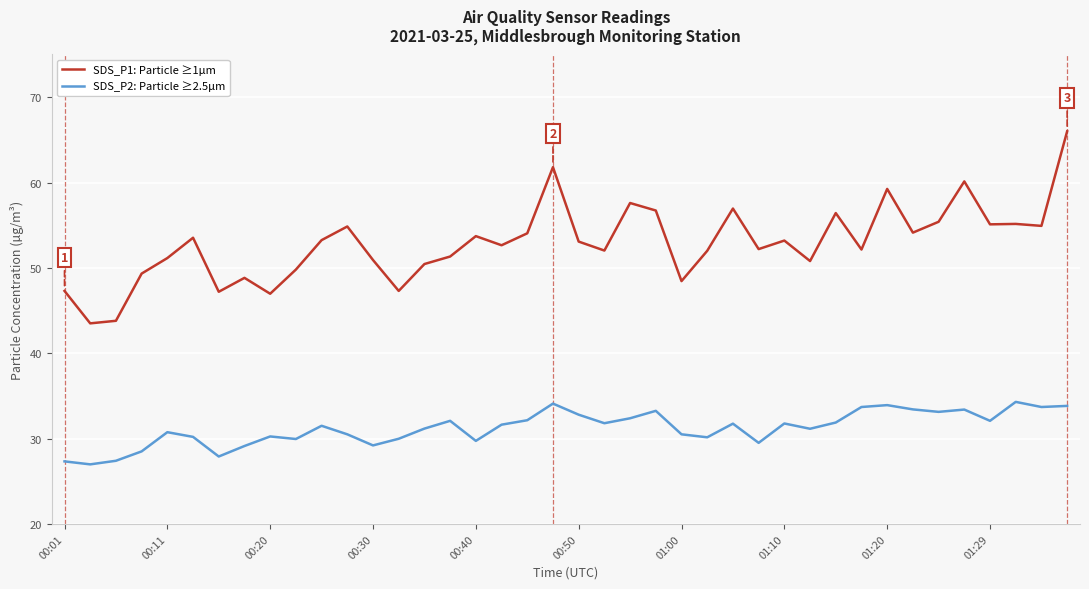

What is the smallest value displayed?

27.0